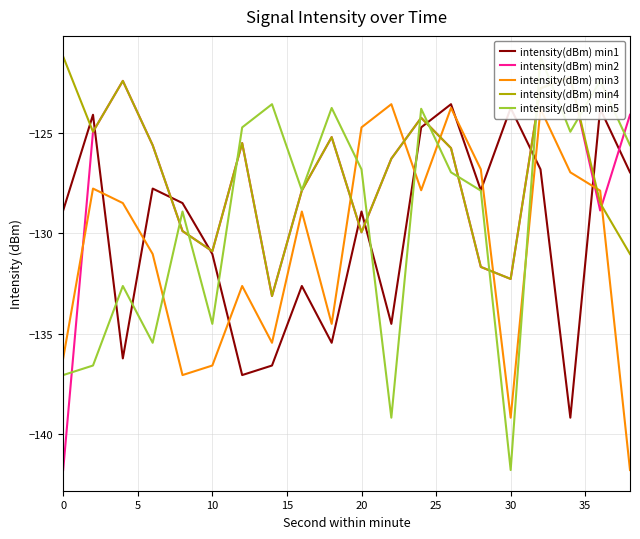

Rank the series by their average value, from highest to lowest.

intensity(dBm) min4, intensity(dBm) min2, intensity(dBm) min5, intensity(dBm) min1, intensity(dBm) min3